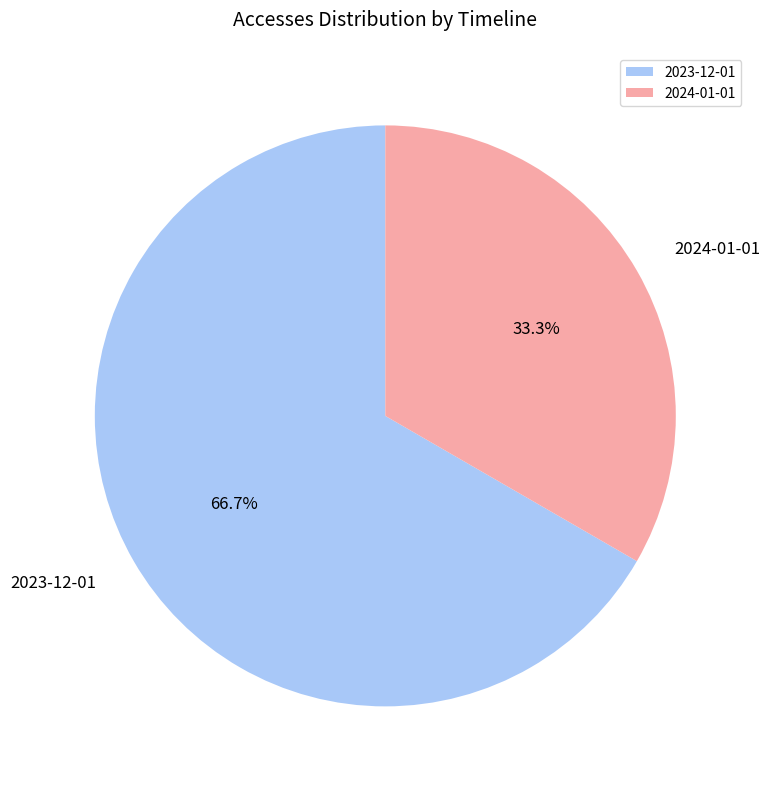

Does 2024-01-01 represent more than half of the total?

No